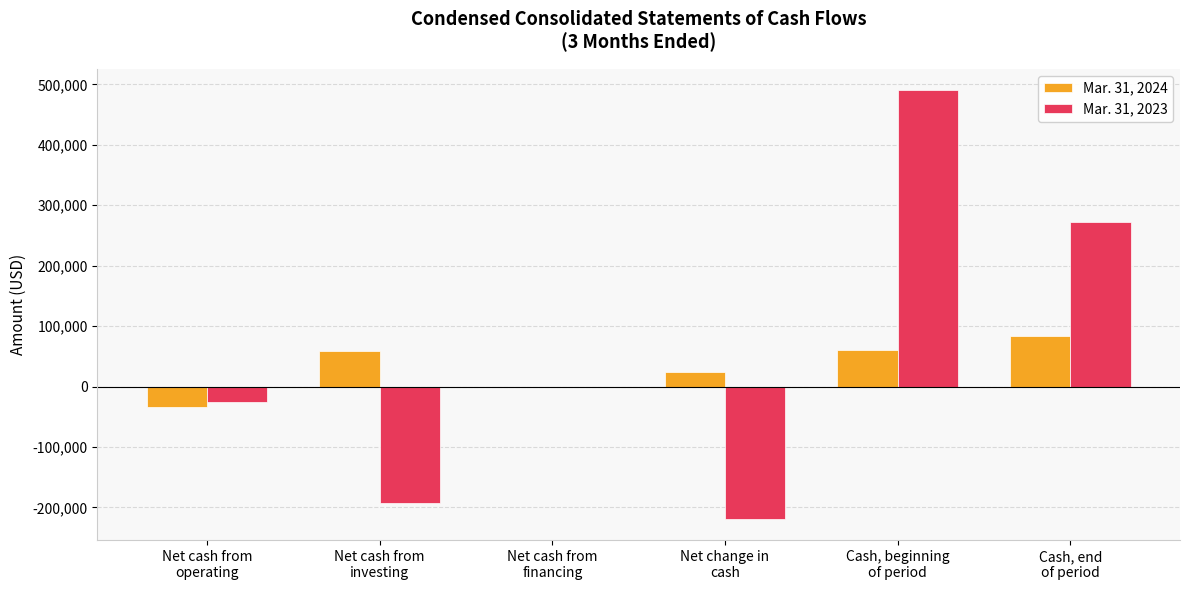

What is the spread (max minus min) of values at Cash, beginning
of period?

429603